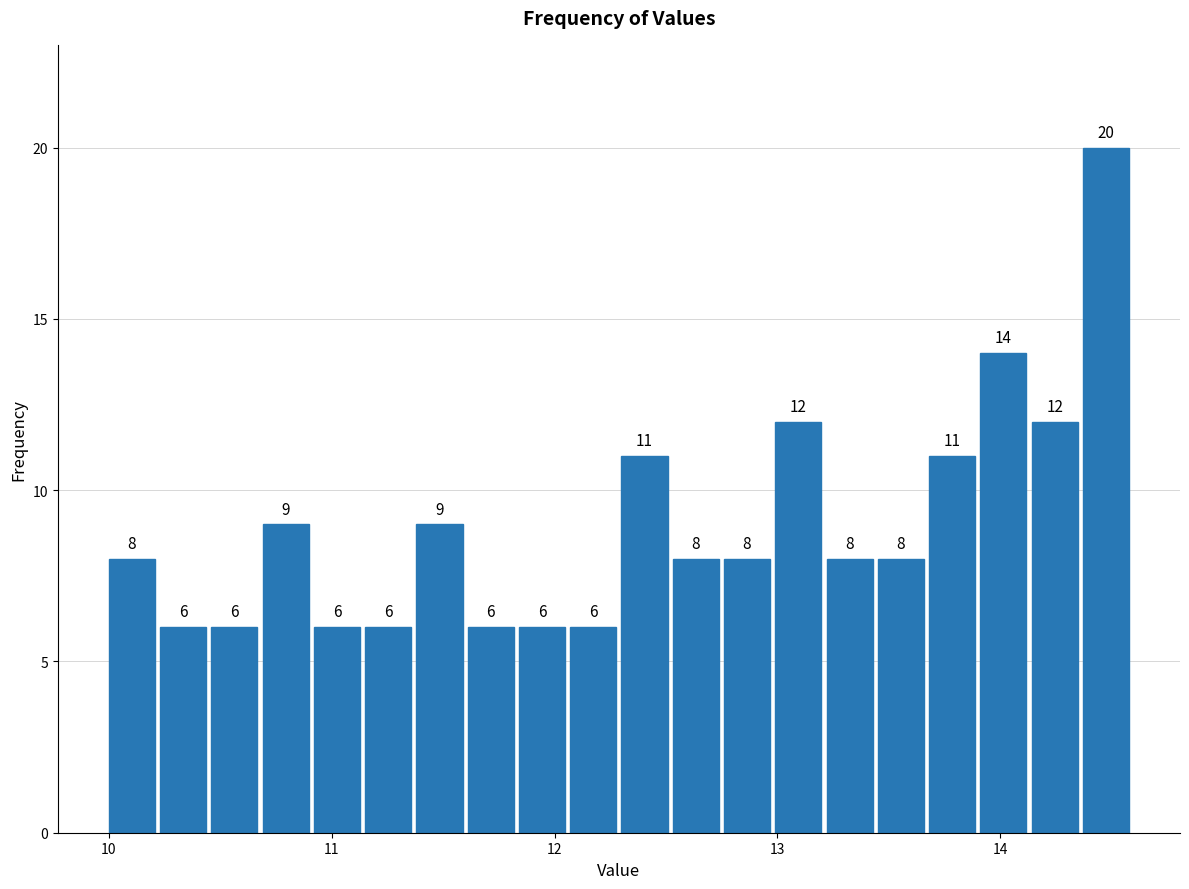

Read against the x-axis, roughly where is the centre of the tallest bar?

14.5